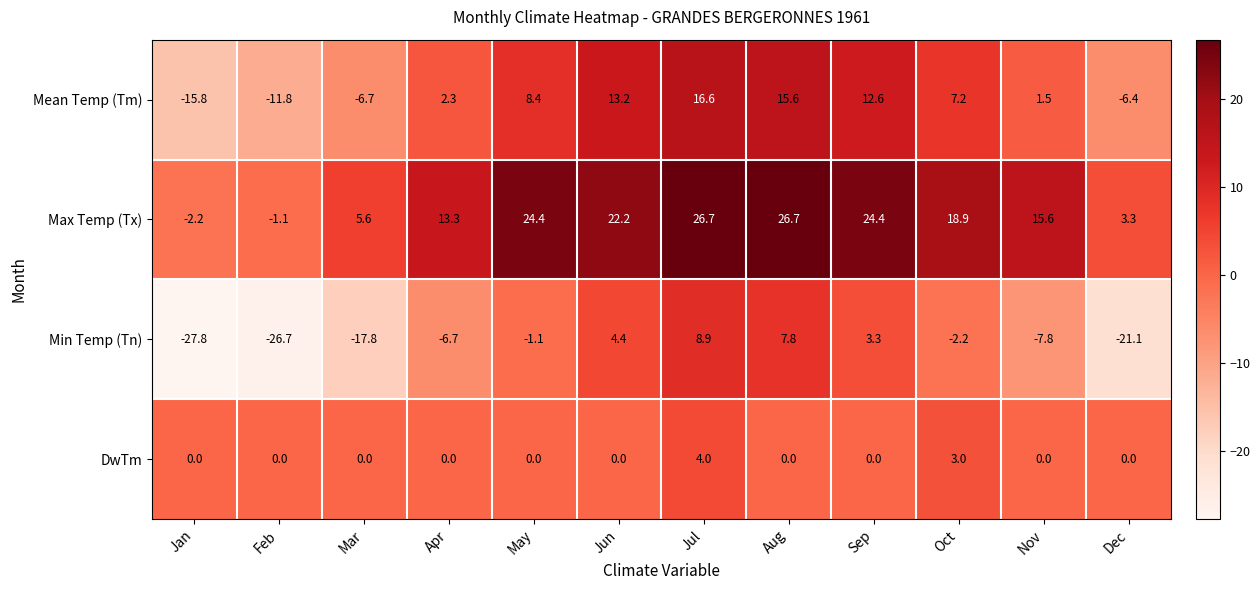

At which category is the sum across all series the highest?

Jul